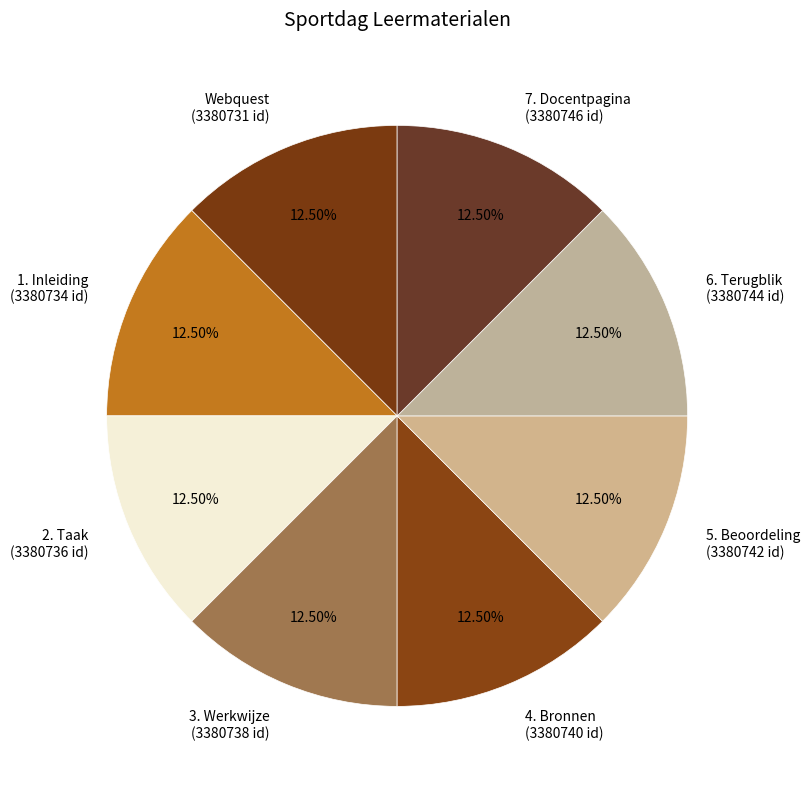

Is 1. Inleiding the majority of the pie?

No